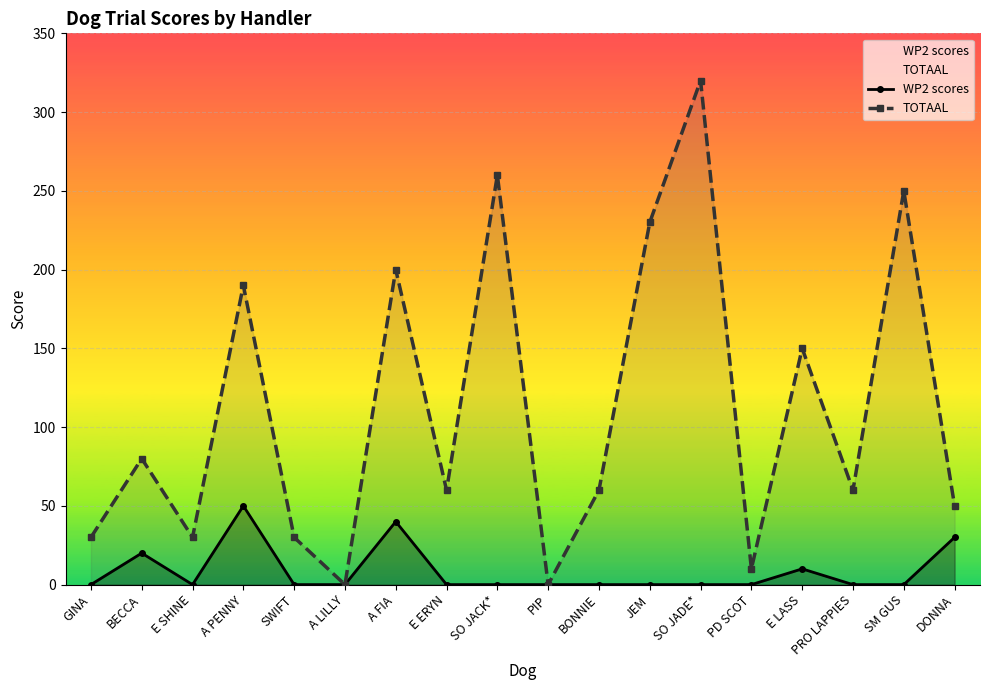

At which category does TOTAAL reach its first local peak?

BECCA